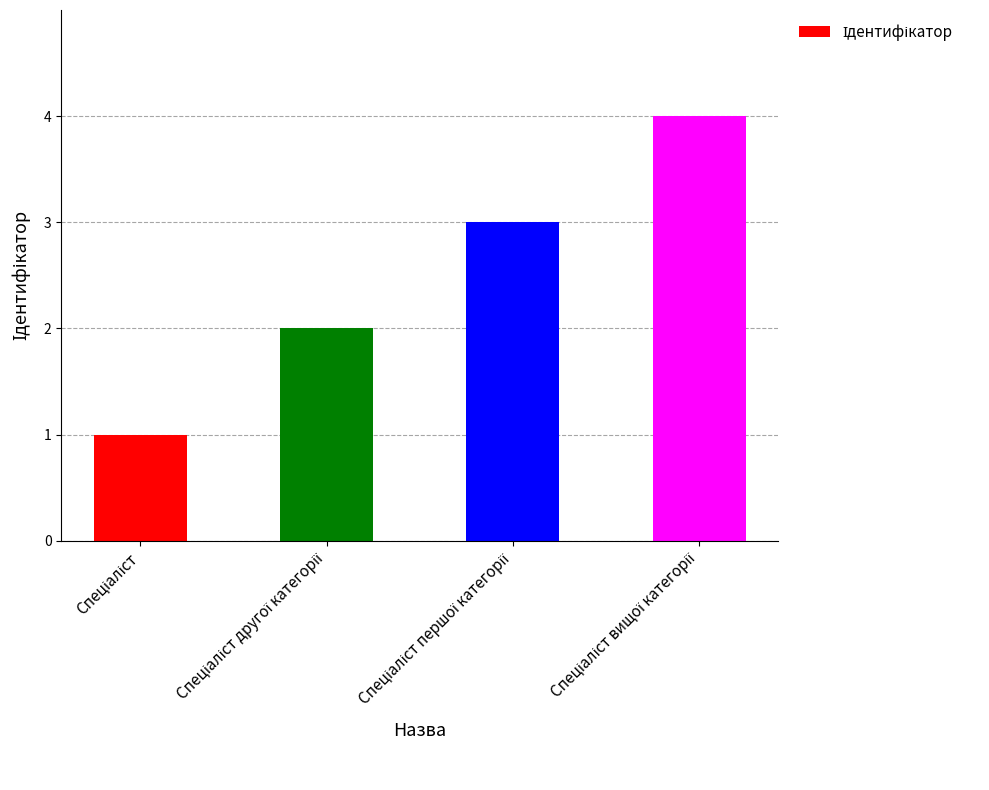

What is the difference between the maximum and minimum values?

3